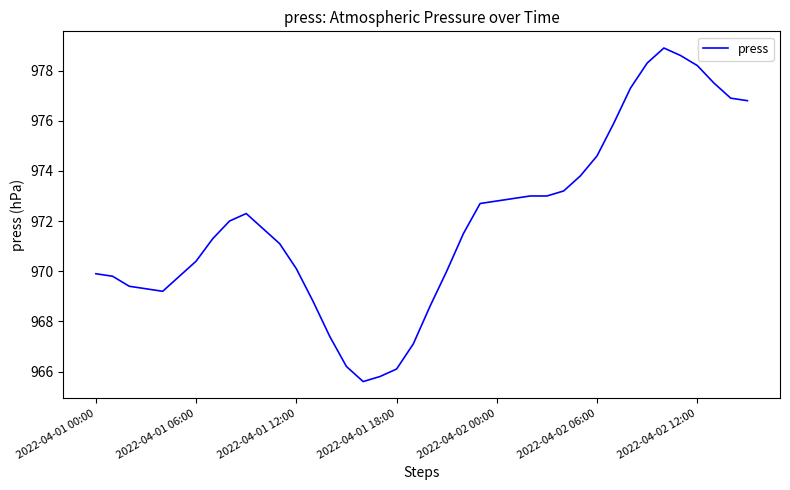

What is the greatest value displayed?

978.9